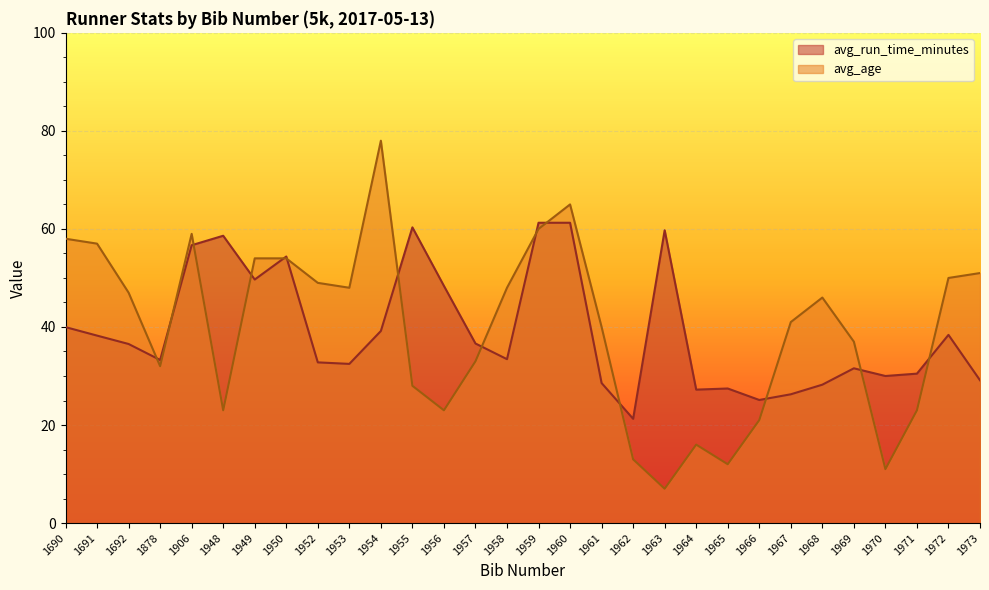

At which label is avg_age closest to 42?

1967